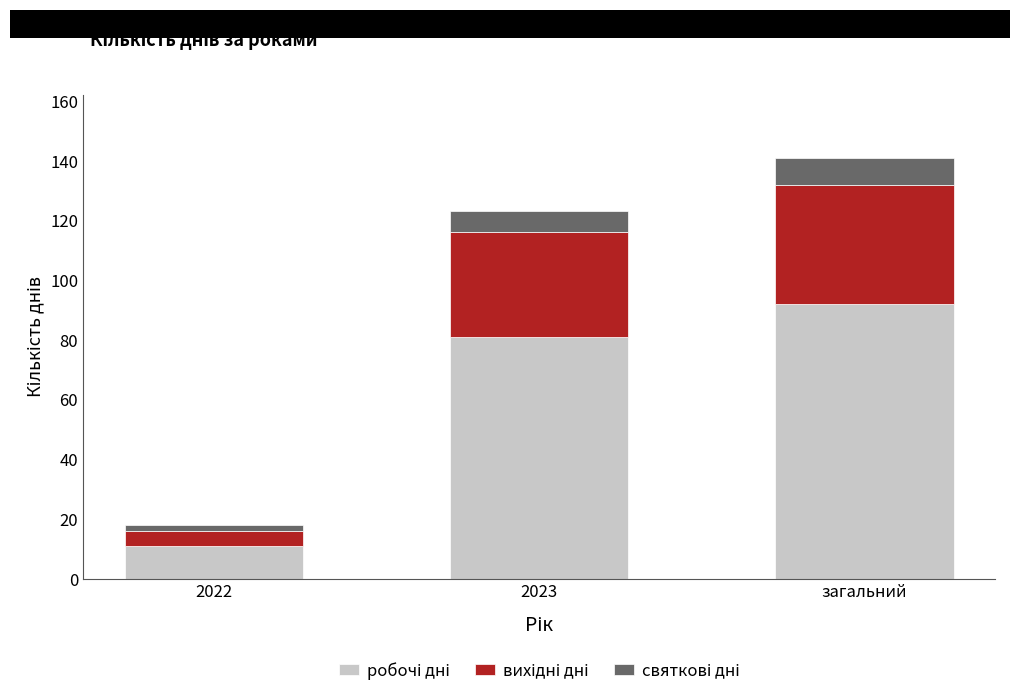

How many data points does each series have?

3